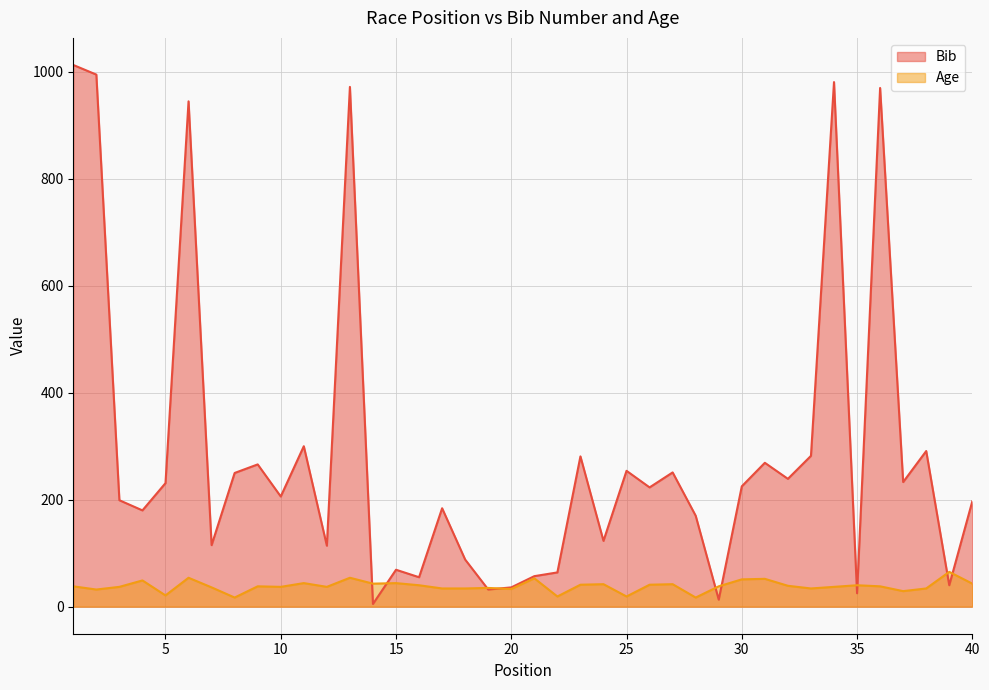

At which category does Bib reach its first local valley?

4